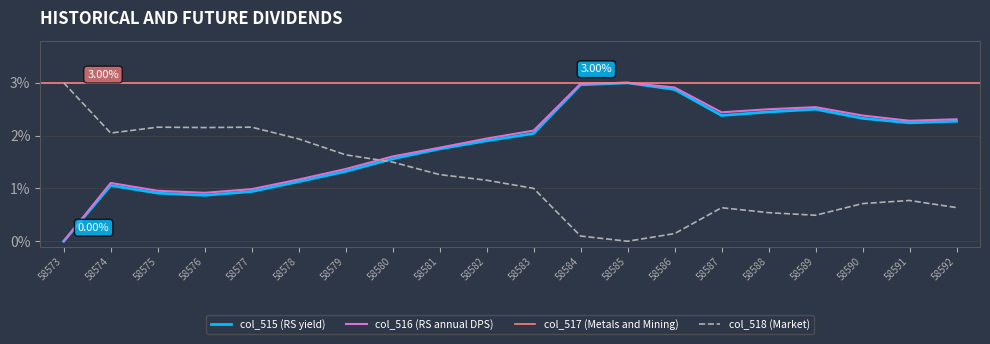

In col_516, how many points are lower than both neighbors (excluding endpoints)?

3